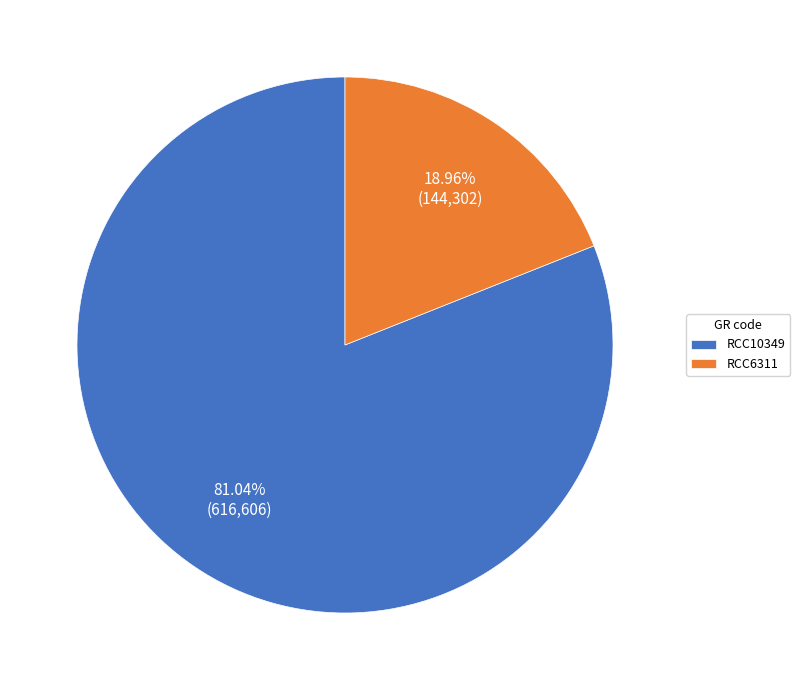

Which slice represents more than half of the pie?

RCC10349